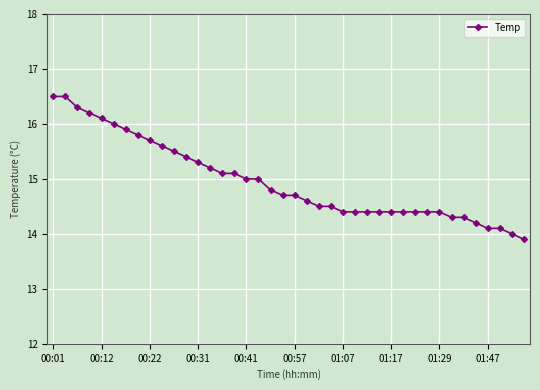

What is the value of the 35th point from the left?

14.3